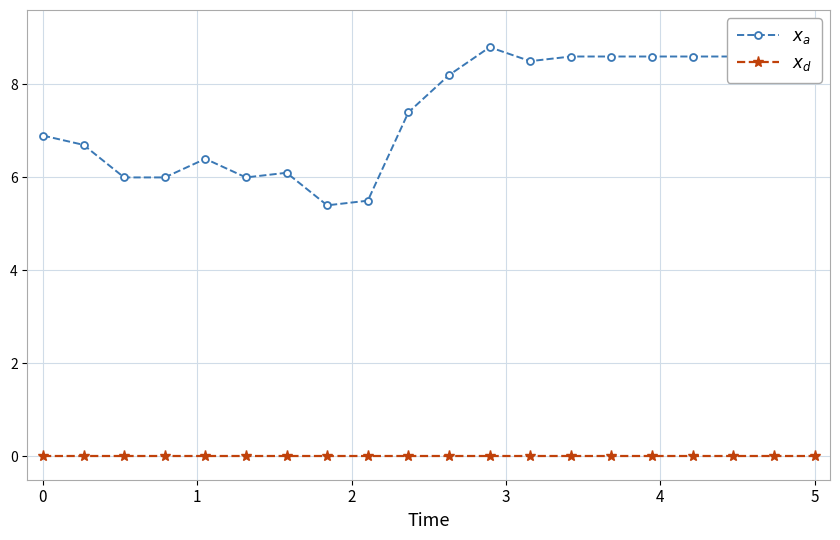

At how many categories does at least one series exceed 3?

20